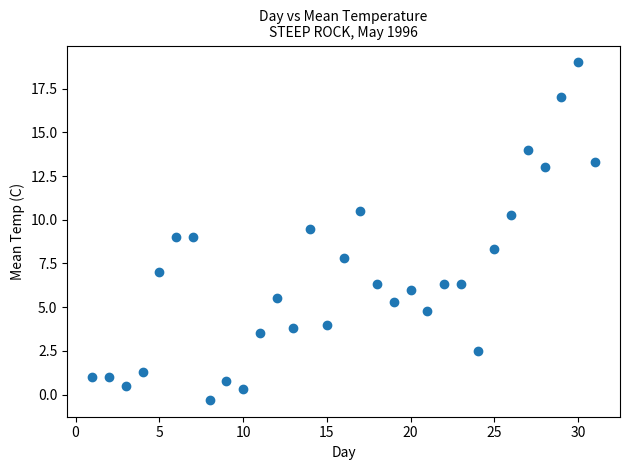

What is the range of Y values (max minus min)?

19.3